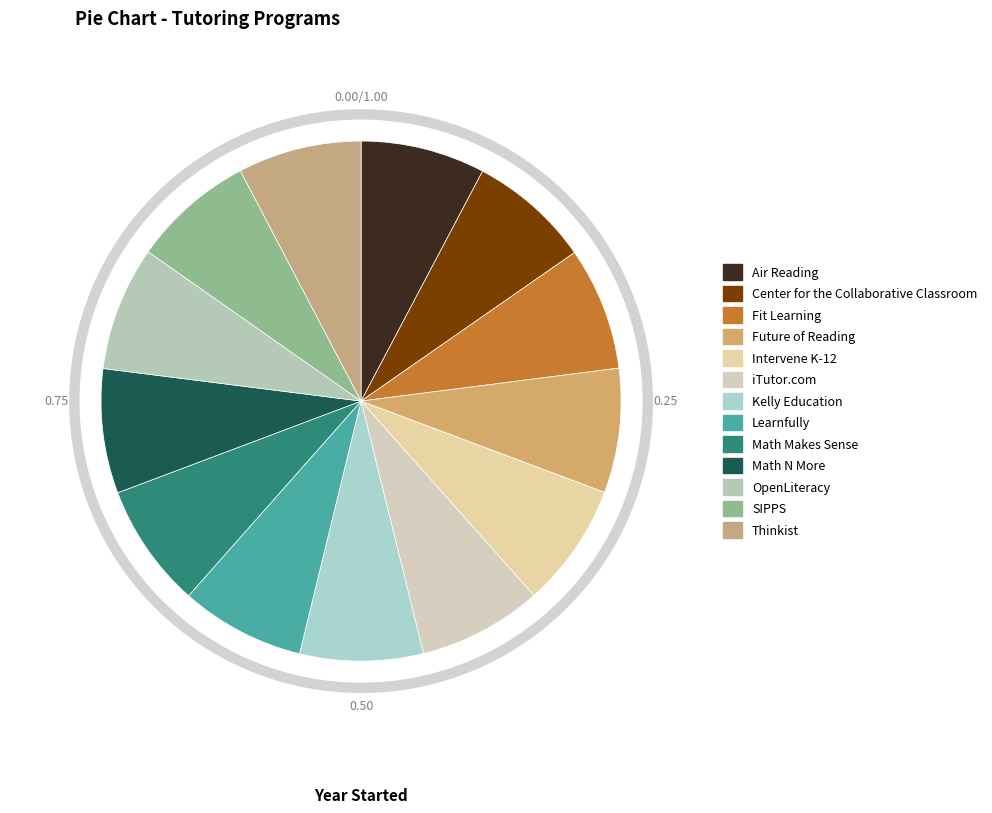

Is there any slice that represents more than half of the pie?

No